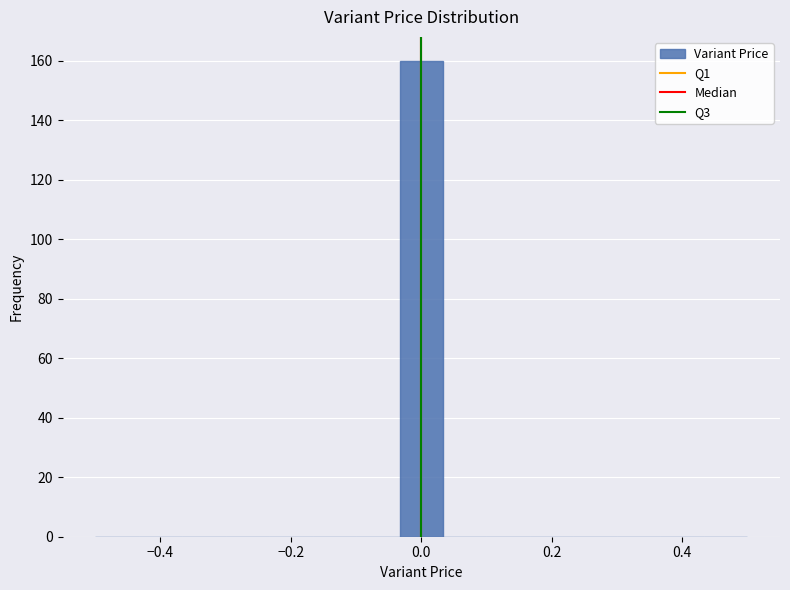

Around what value on the x-axis is the tallest bar? Give the approximate position of its centre, as read against the axis.

0.00